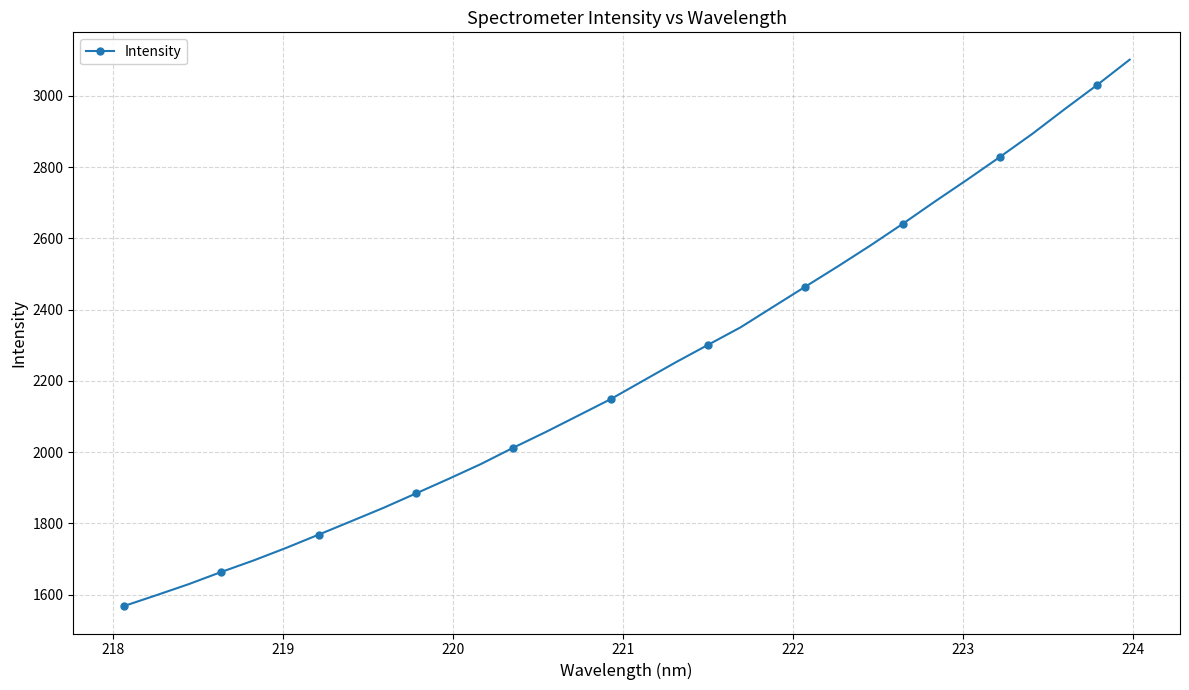

How many lines are shown in the chart?

1